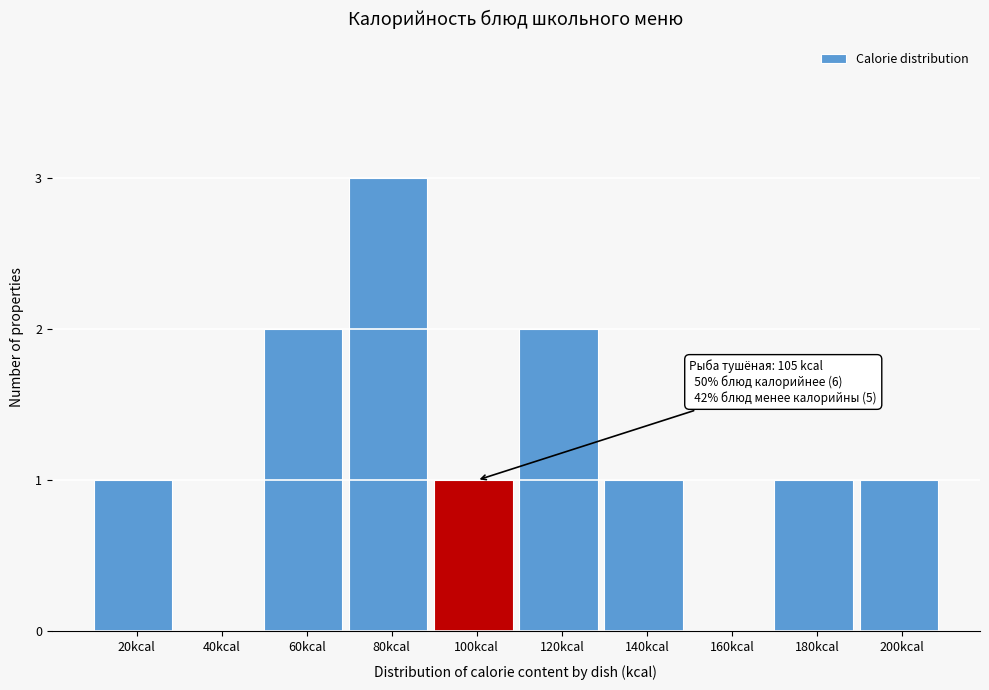

Reading right to left, transcribe all the data shown in this chart.

200kcal=1	180kcal=1	160kcal=0	140kcal=1	120kcal=2	100kcal=1	80kcal=3	60kcal=2	40kcal=0	20kcal=1